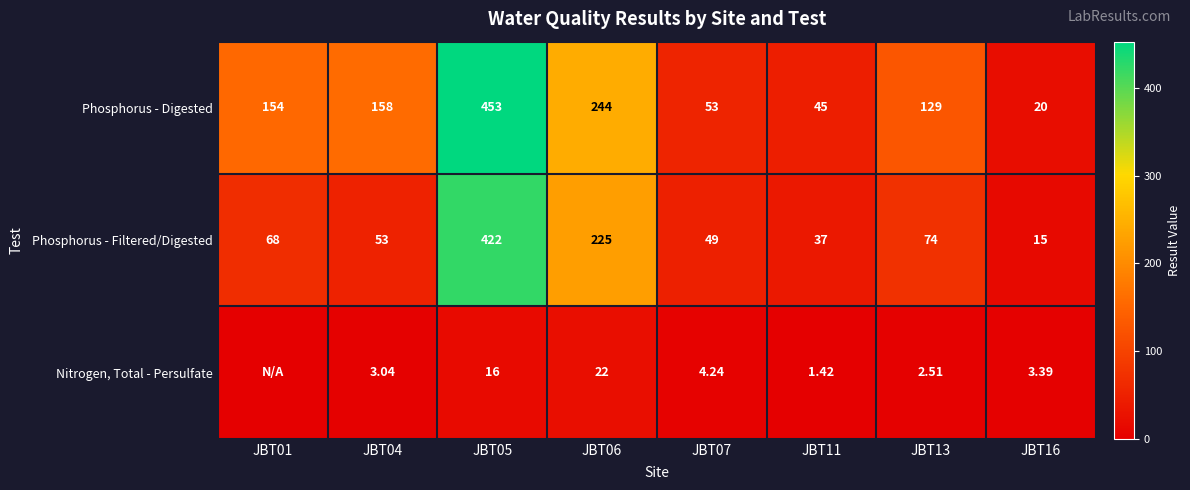

At JBT06, list the series in order from smallest to largest.

Nitrogen, Total - Persulfate, Phosphorus - Filtered/Digested, Phosphorus - Digested